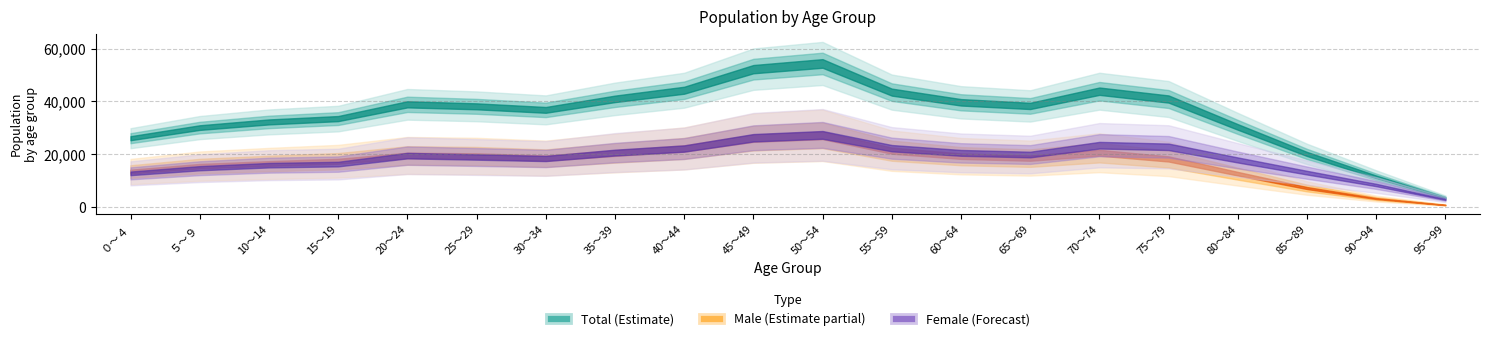

What is the sum of the Total values at 70～74 and 60～64?

83485